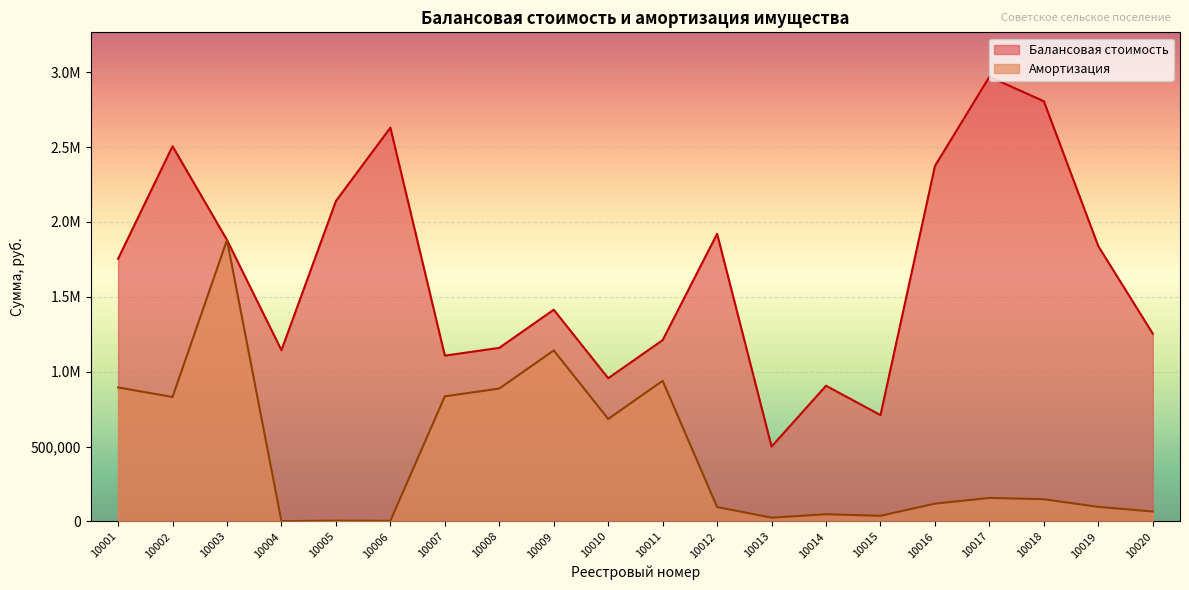

In Амортизация, how many points are lower than both neighbors (excluding endpoints)?

6